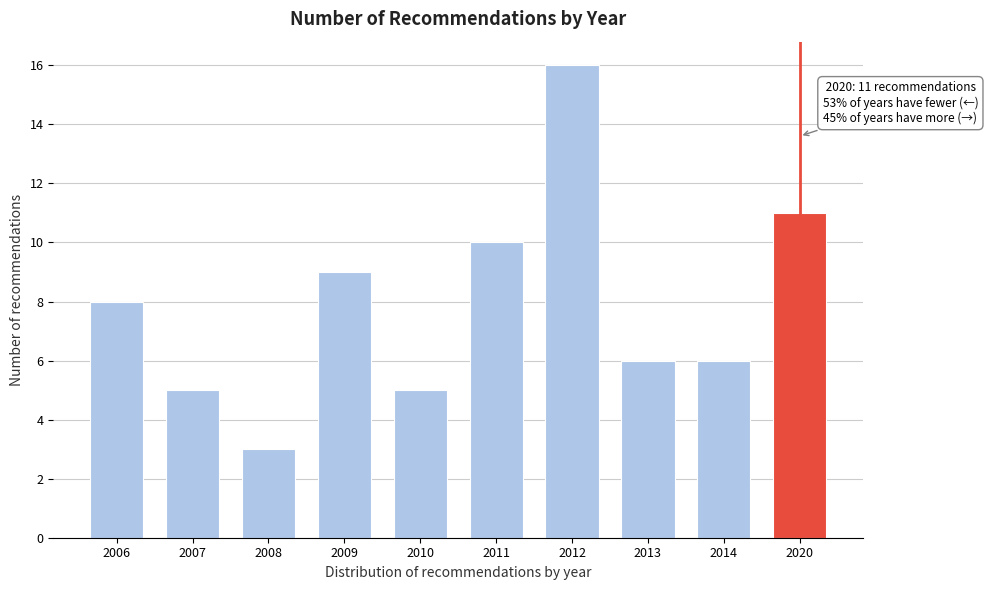

Reading left to right, extract all data points from this chart.

8	5	3	9	5	10	16	6	6	11